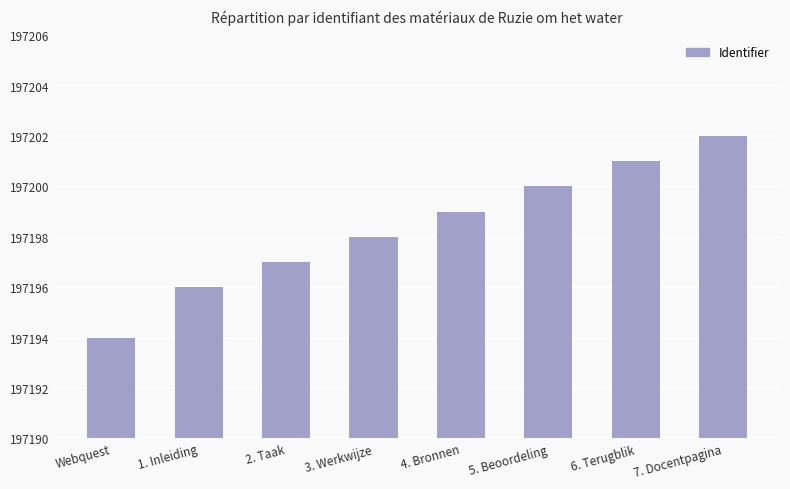

Between 1. Inleiding and Webquest, which is larger?

1. Inleiding